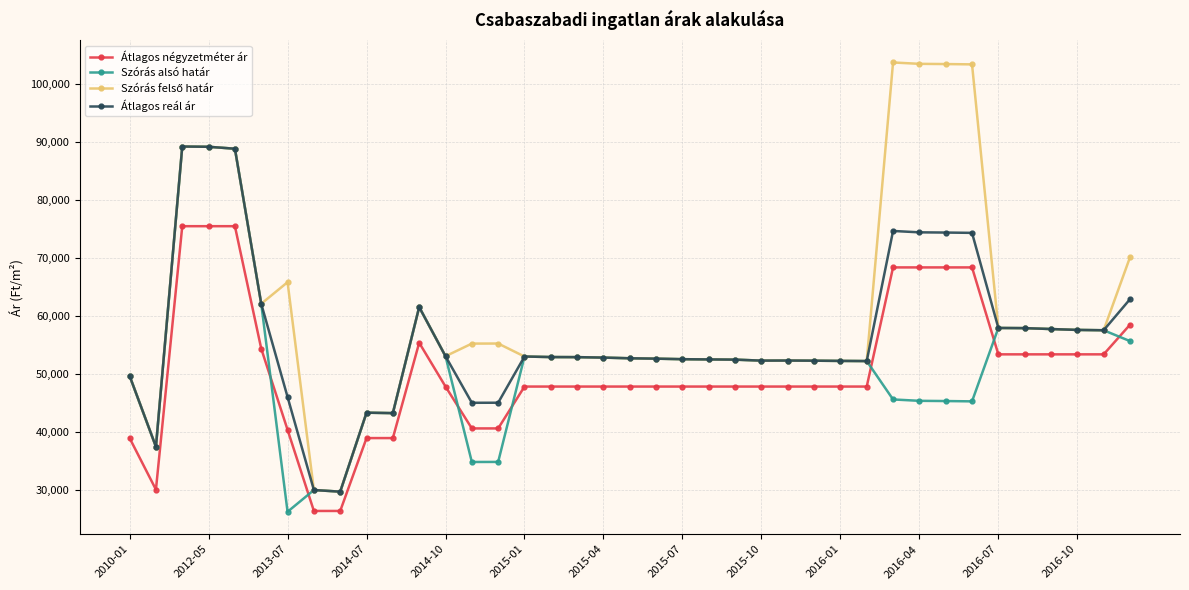

What is the value of the Átlagos reál ár point at the 26th from the left?

52265